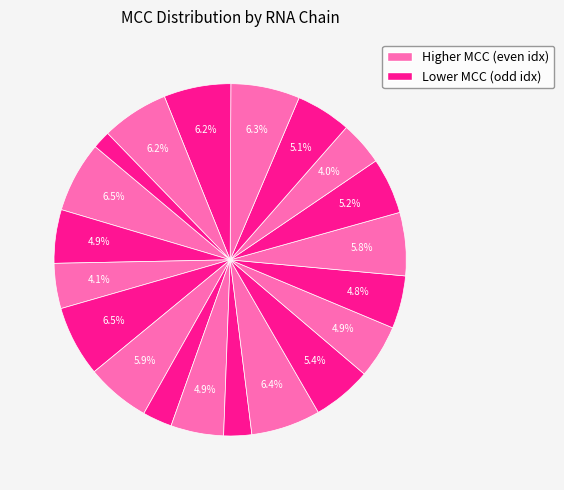

How many slices are in this pie chart?

20